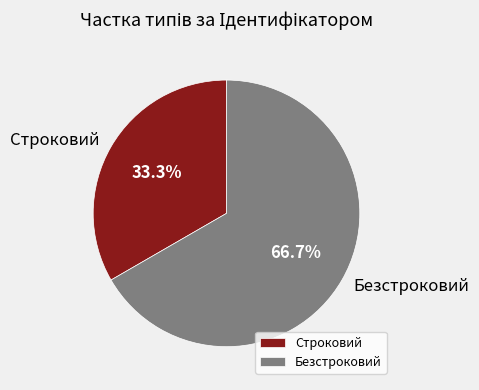

Rank the categories by value from lowest to highest.

Строковий, Безстроковий